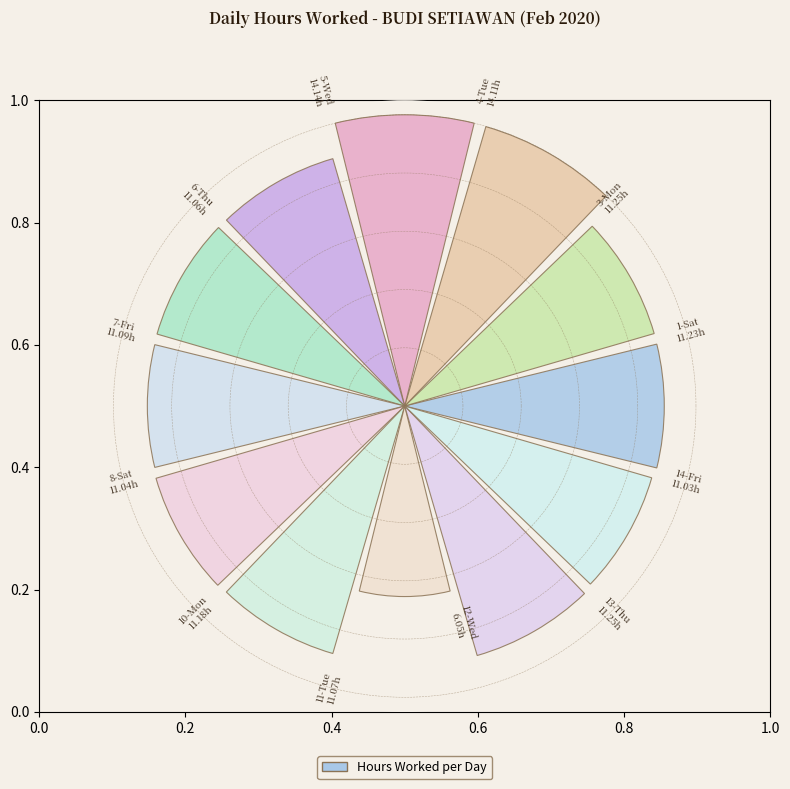

Are the bars horizontal?

No